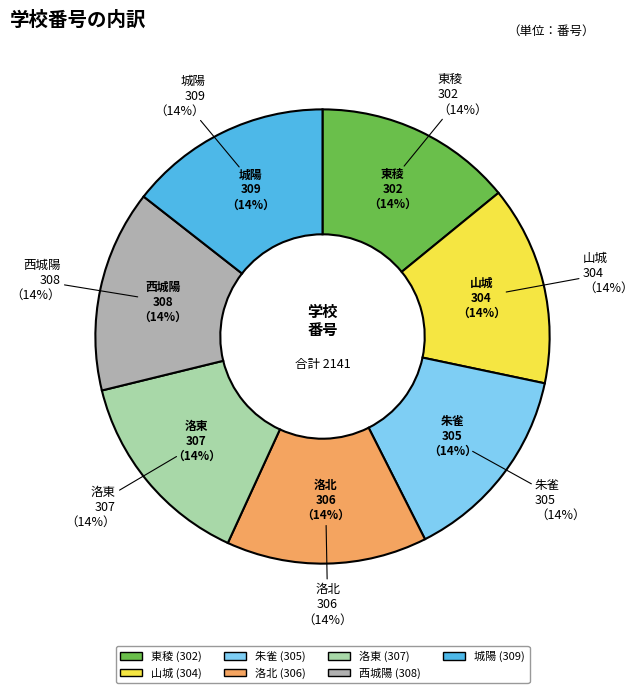

Count the number of slices in the pie.

7